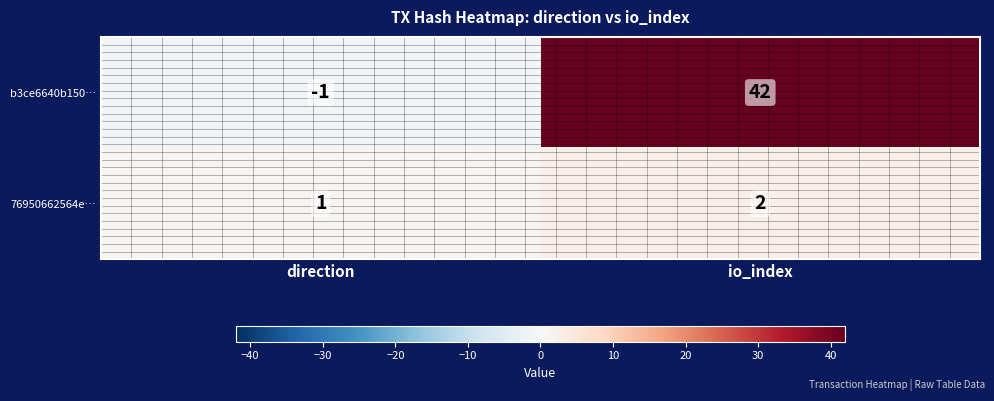

How many distinct data groups are displayed?

2